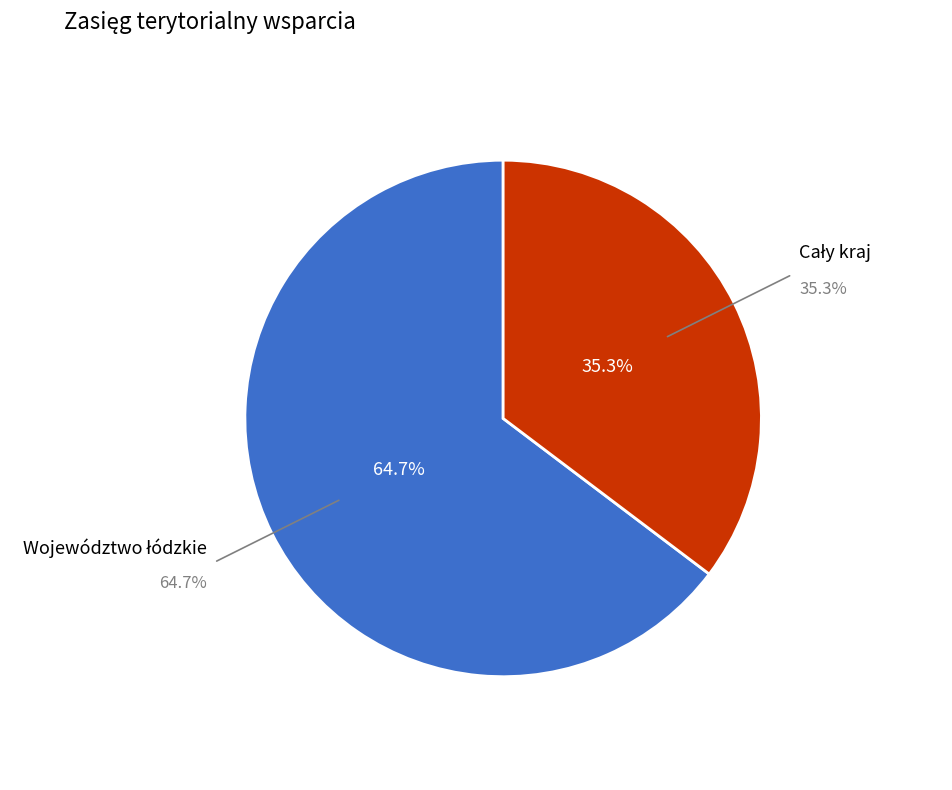

To the nearest percent, what is the average slice percentage?

50%